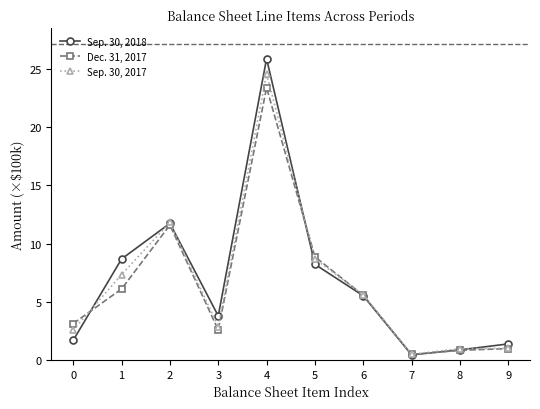

At which label does Dec. 31, 2017 reach its peak?

4